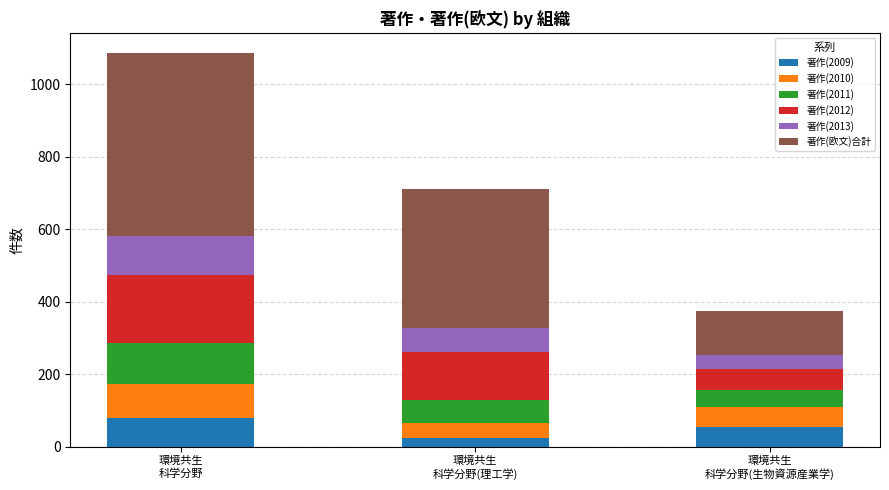

What is the average value of the 著作(2009) series?

52